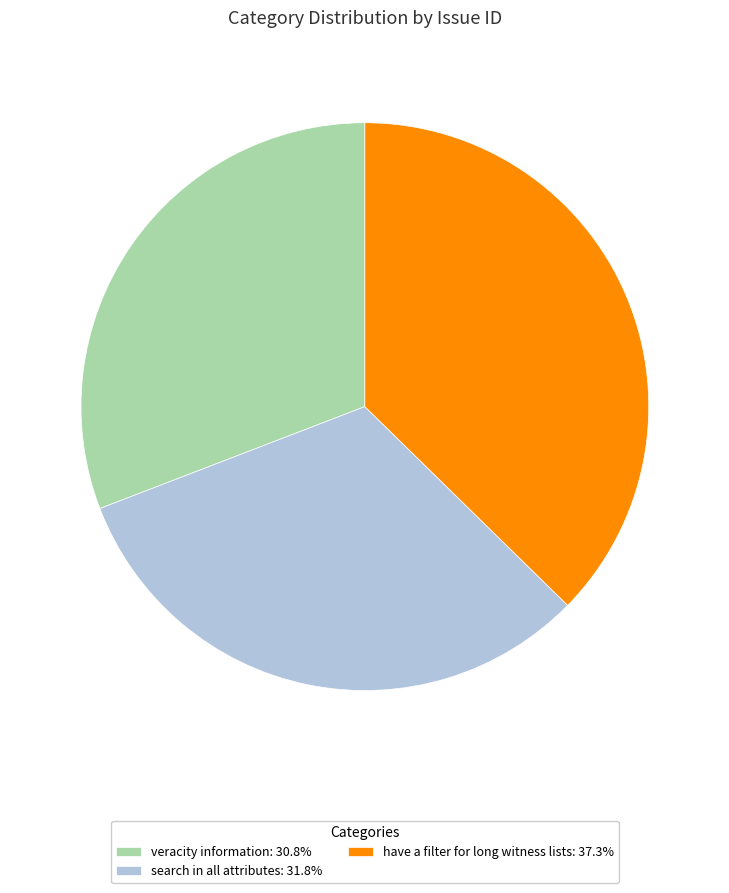

Combined, do veracity information: 30.8% and have a filter for long witness lists: 37.3% account for over 50%?

Yes